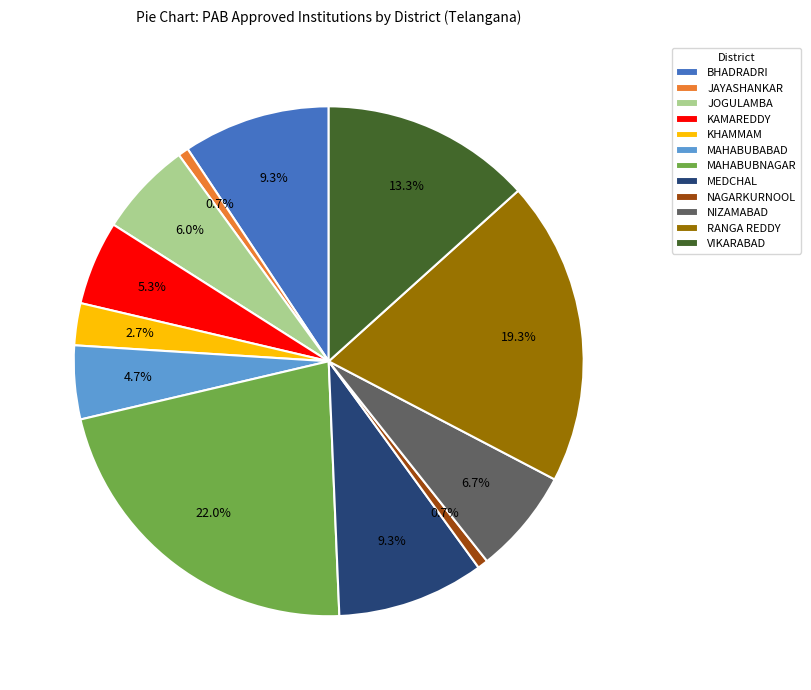

To the nearest percent, what is the average slice percentage?

8%